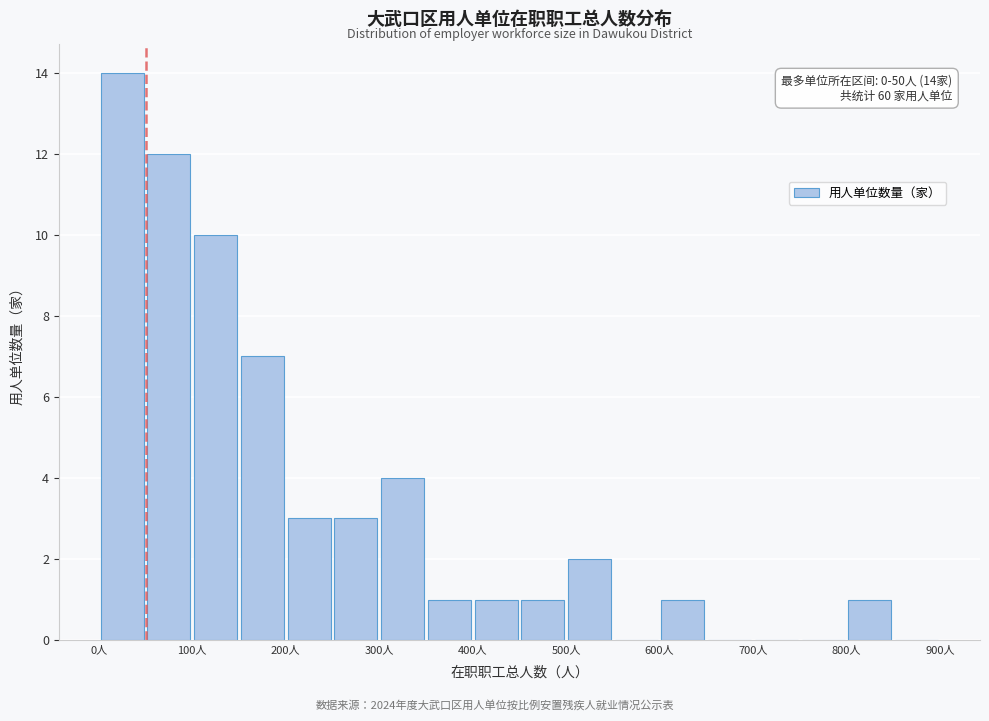

Which range on the x-axis has the tallest bar?

0 to 50